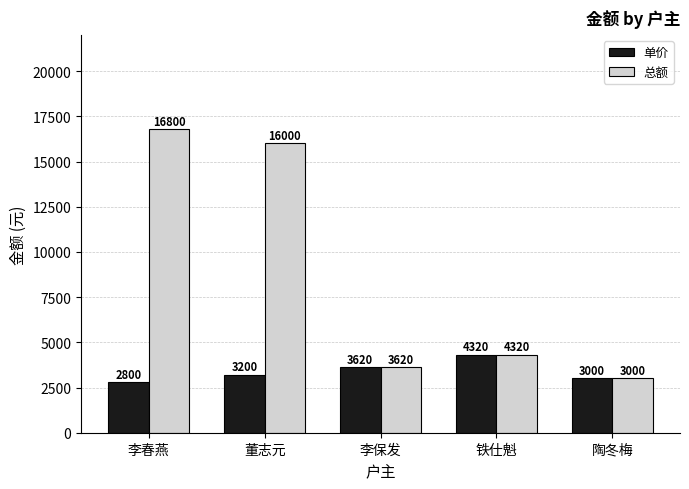

The 总额 series shows 7833 at 董志元. True or false?

False